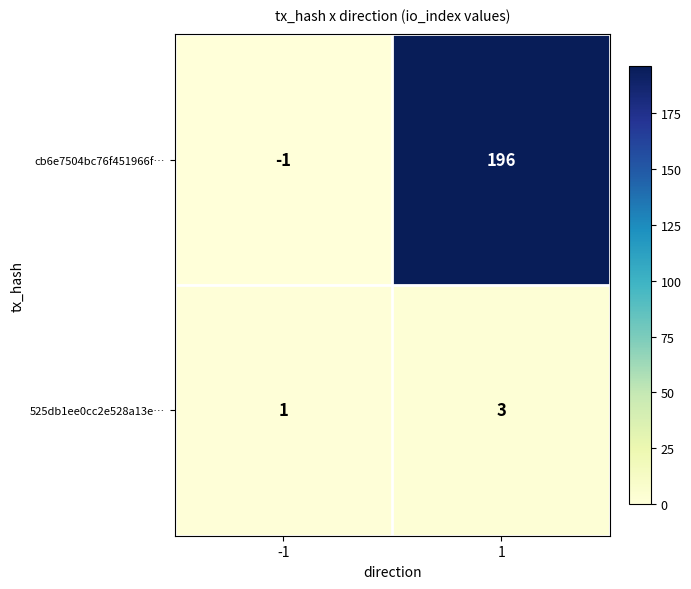

What is the sum of all 525db1ee0cc2e528a13e… values?

4